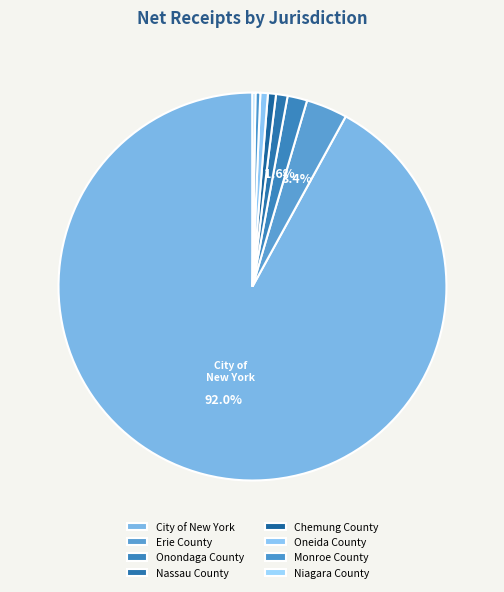

What is the change in value from City of New York to Oneida County?

-2864.1